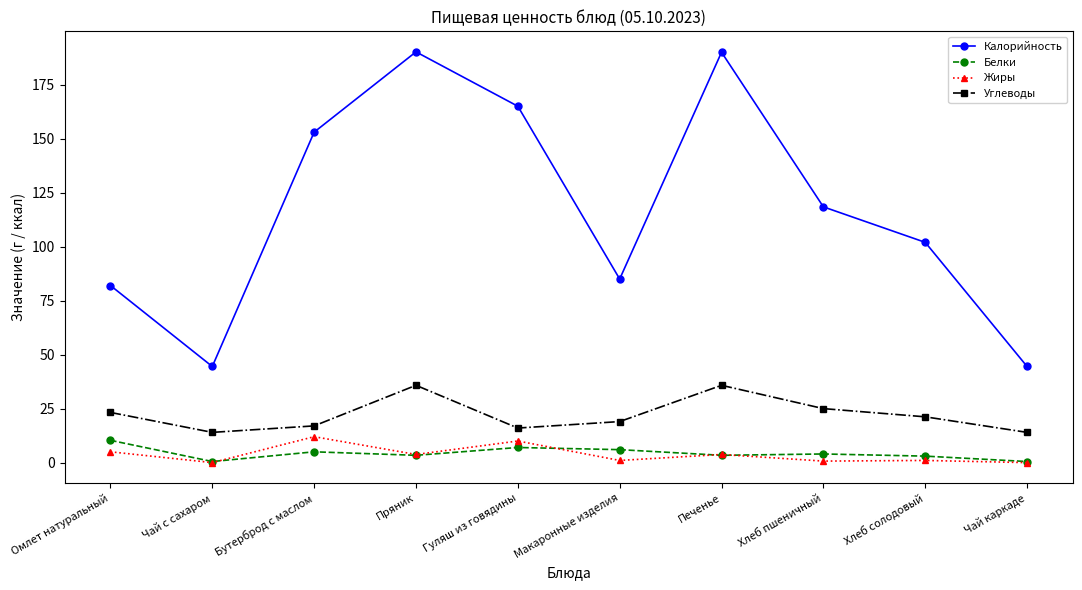

What is the label of the 6th point from the right?

Гуляш из говядины